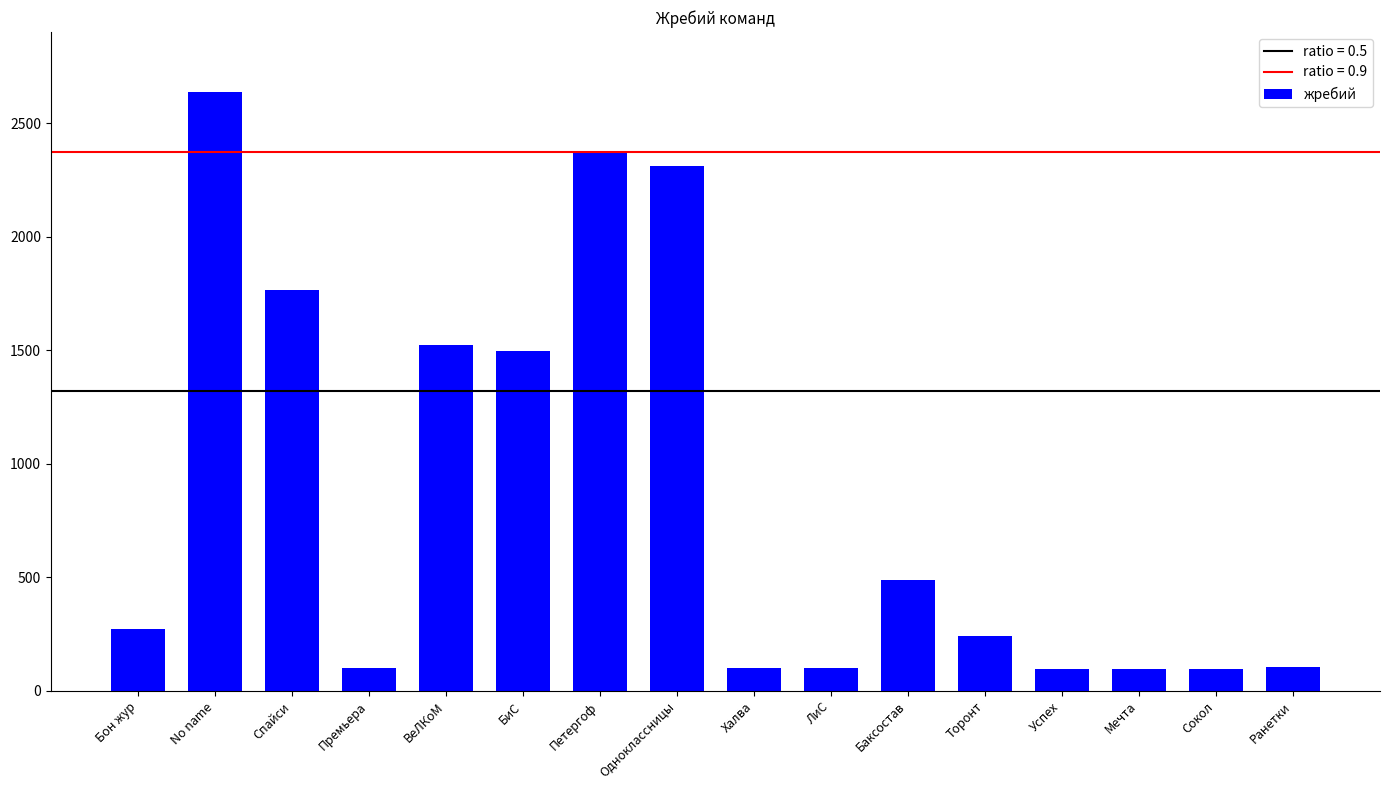

At which label is the value closest to 1367?

БиС